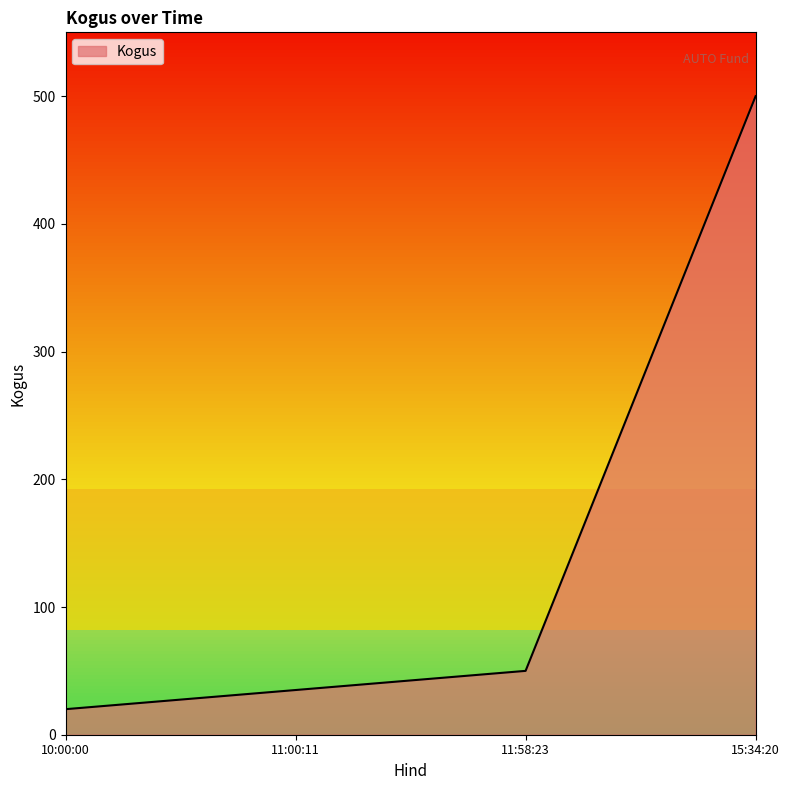

Which label corresponds to the smallest value in the chart?

10:00:00